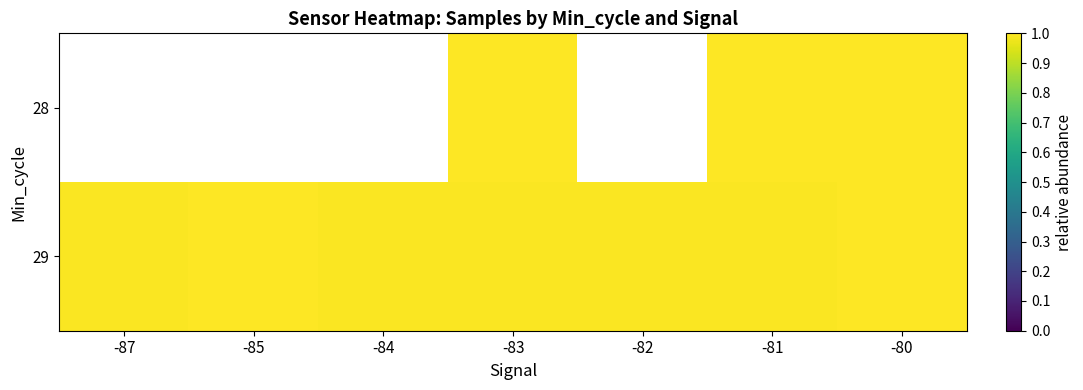

At which category is the sum across all series the highest?

-80